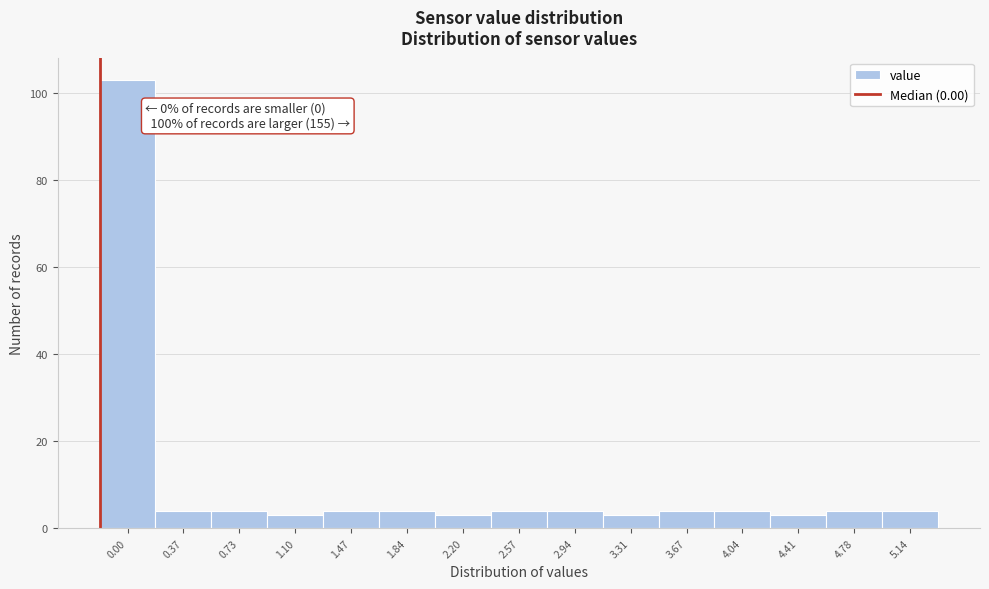

Reading left to right, list all the values displayed in this chart.

0.00=103	0.37=4	0.73=4	1.10=3	1.47=4	1.84=4	2.20=3	2.57=4	2.94=4	3.31=3	3.67=4	4.04=4	4.41=3	4.78=4	5.14=4